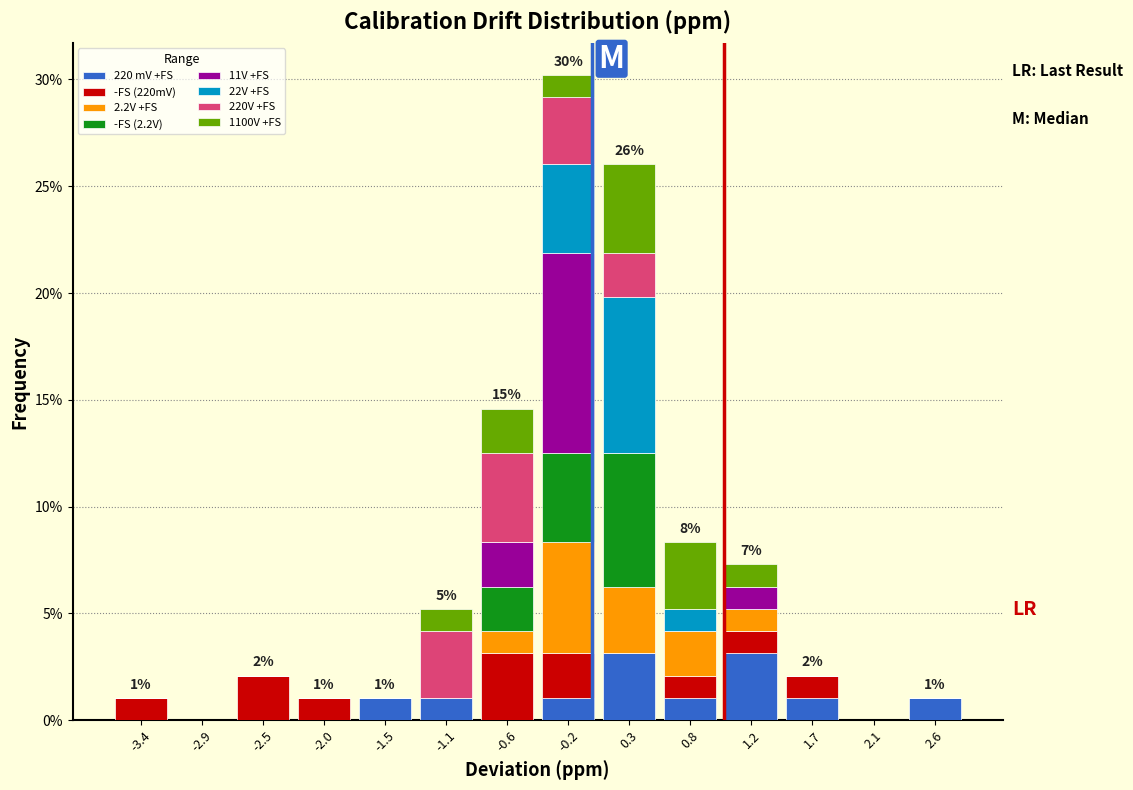

Which range on the x-axis has the tallest stacked bar (by total height)?

-0.40 to 0.05